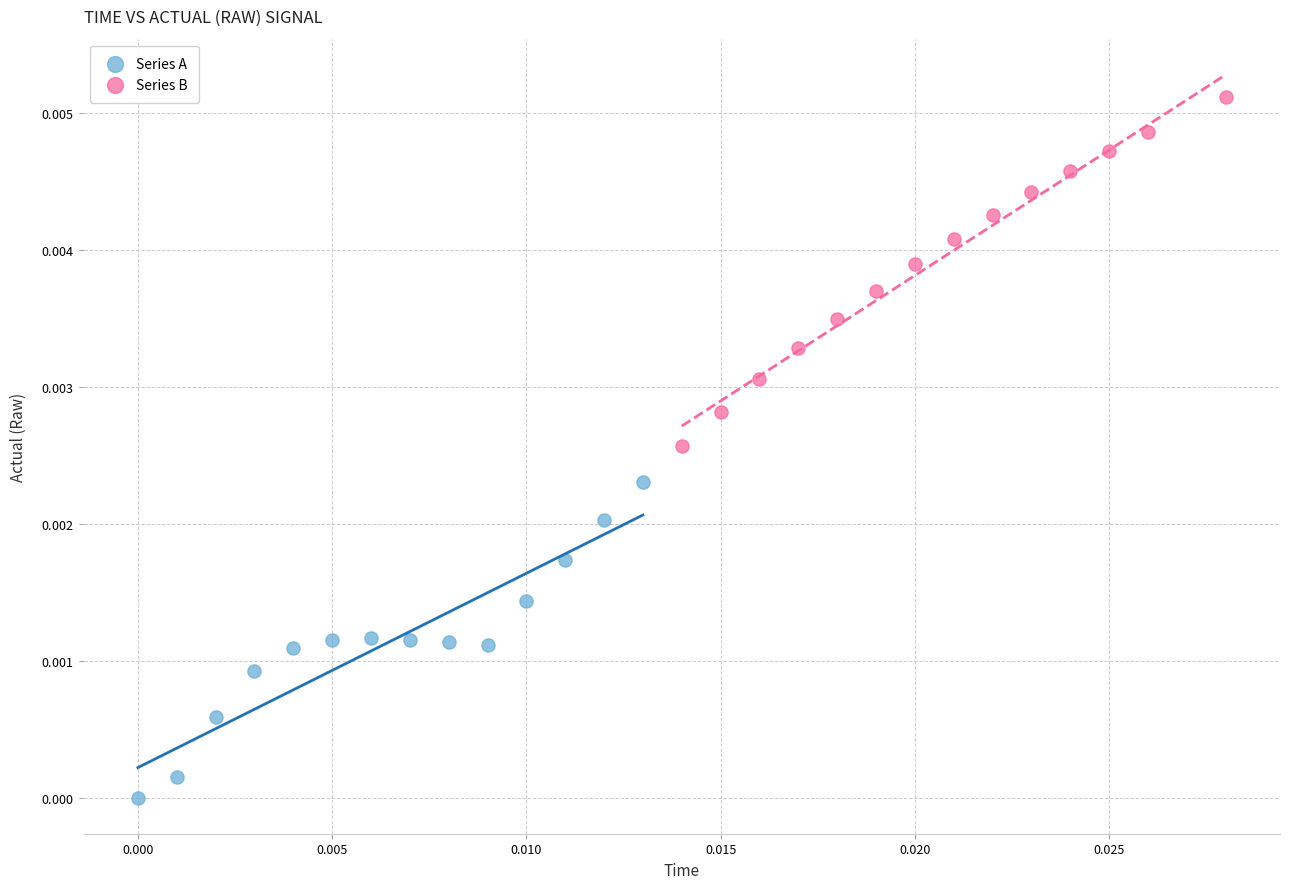

Which series reaches the minimum Y coordinate?

Series A